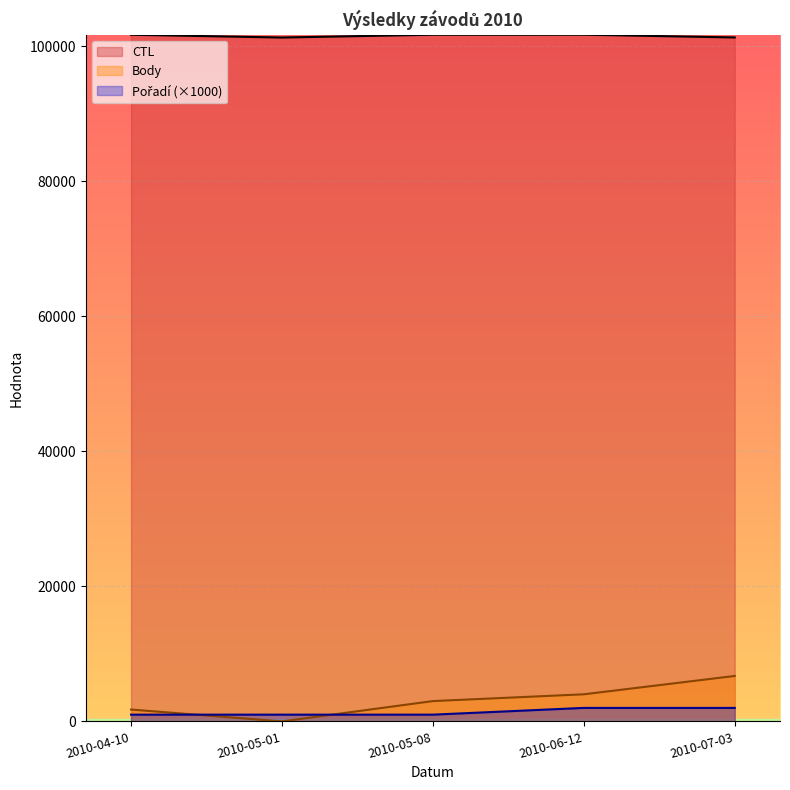

Reading left to right, extract all data points from this chart.

CTL: 101714	101302	101717	101723	101312
Body: 1758	0	3012	4016	6733
Pořadí: 1000	1000	1000	2000	2000